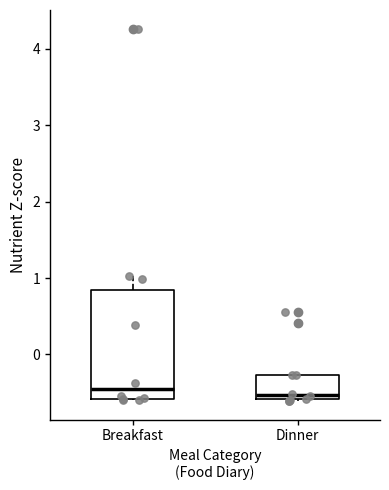

Where is the lower edge of the box for Dinner on the y-axis? The values are not printed on the chart, so give them approximately, as read against the axis.

-0.6